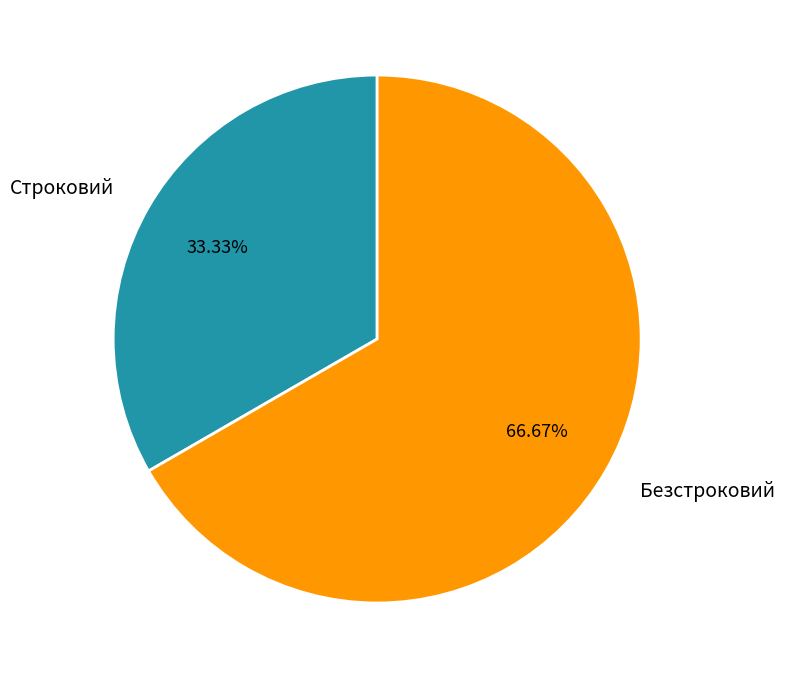

Which category has the smallest portion of the pie?

Строковий